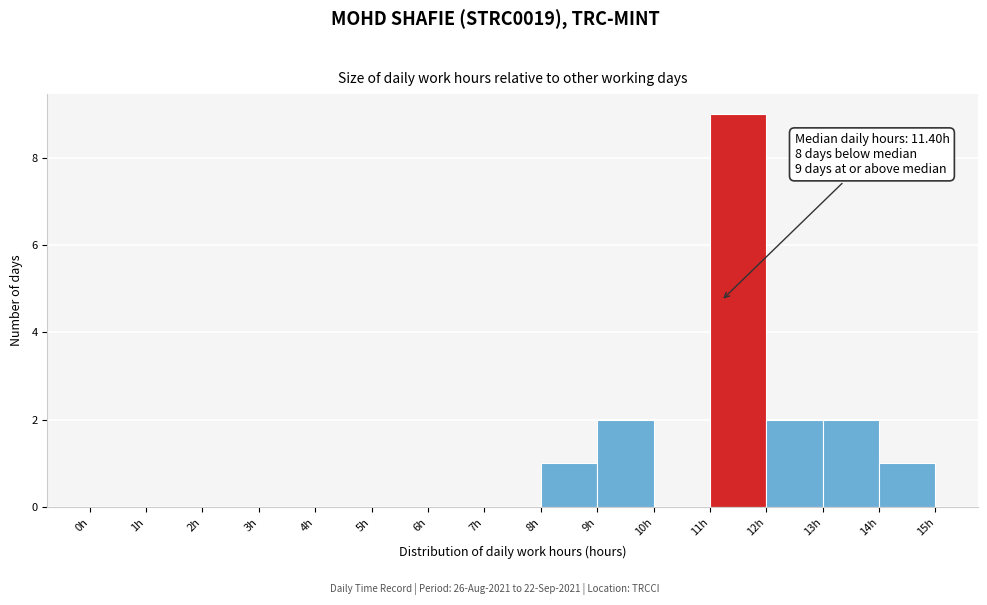

Which range on the x-axis has the tallest bar?

11 to 12